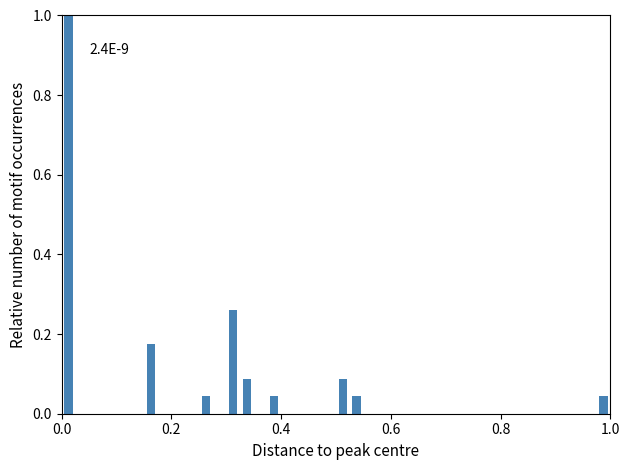

Read against the x-axis, roughly where is the centre of the tallest bar?

0.02